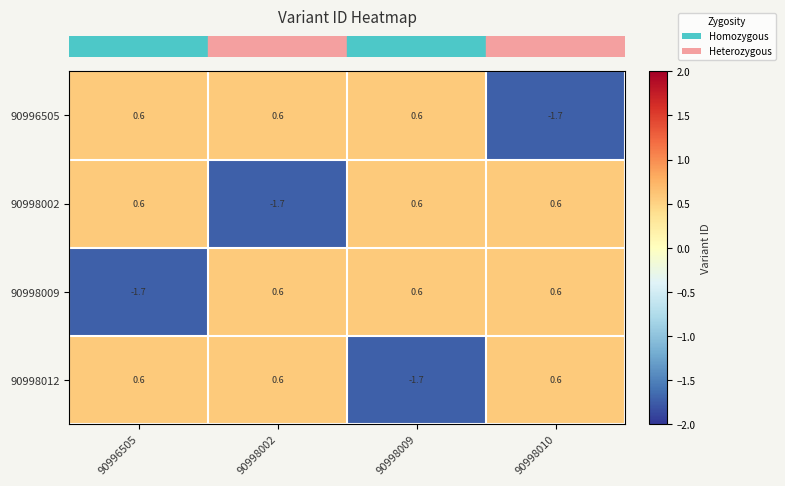

Is it true that 90998012 equals 0.6 at 90998002?

True